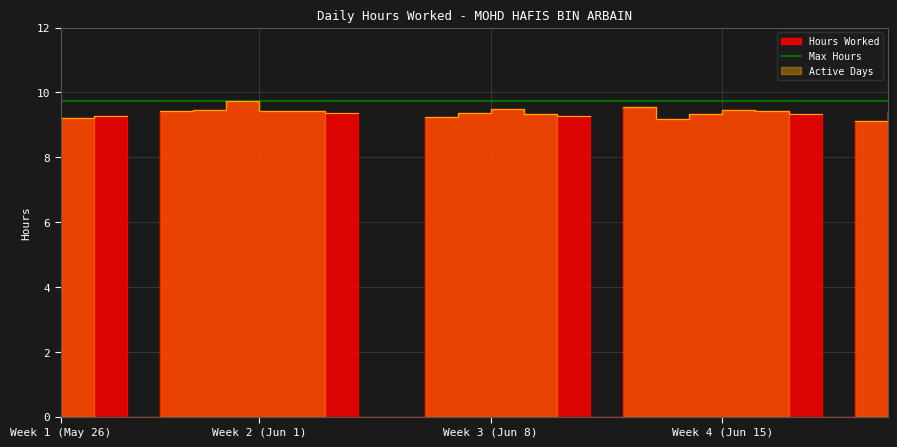

Read the value at 29-Mon.

9.4